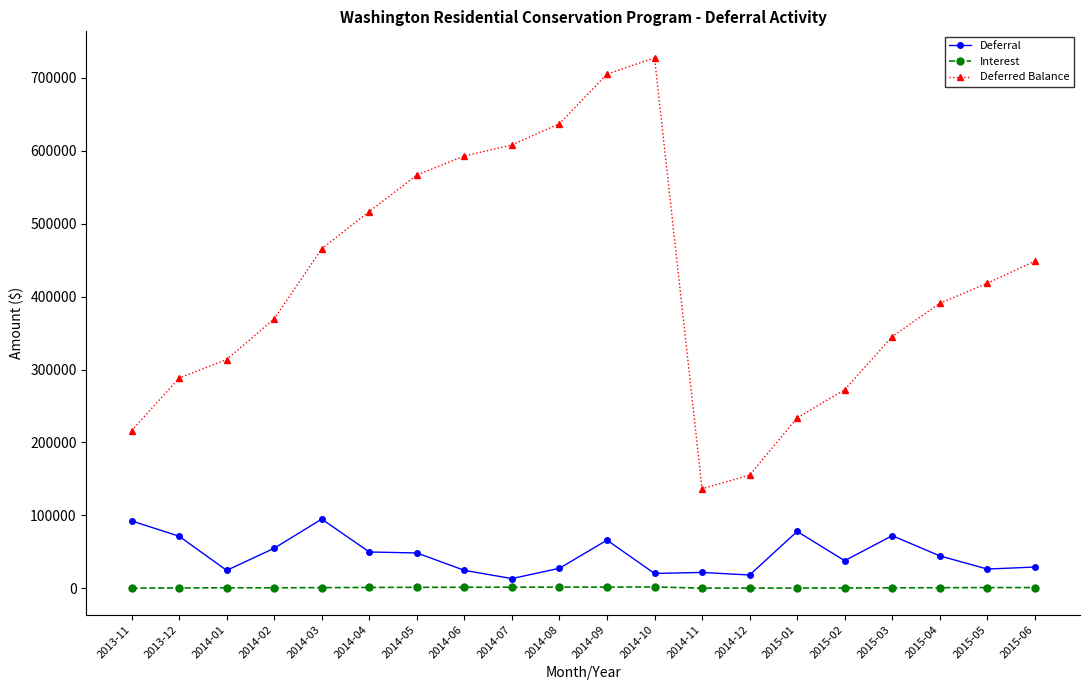

At 2014-02, list the series in order from smallest to largest.

Interest, Deferral, Deferred Balance